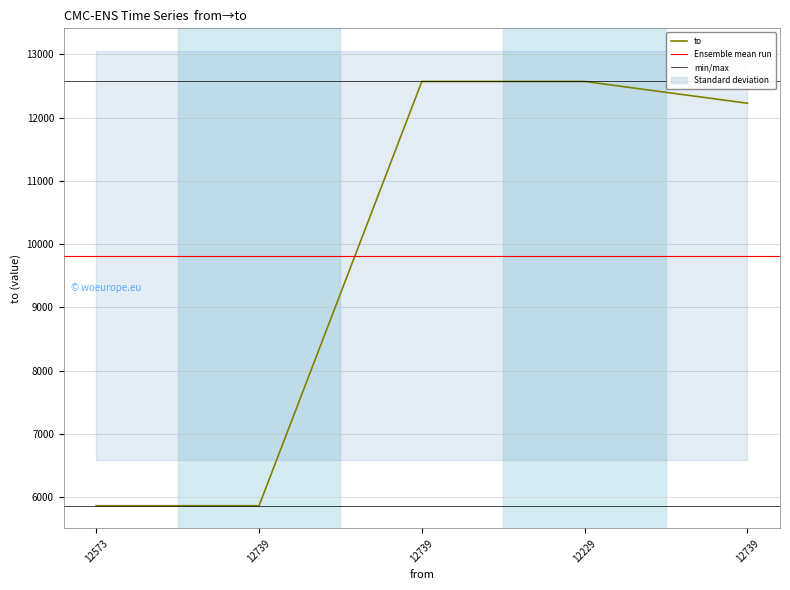

True or false: the data has more than 0 interior local peaks.

False